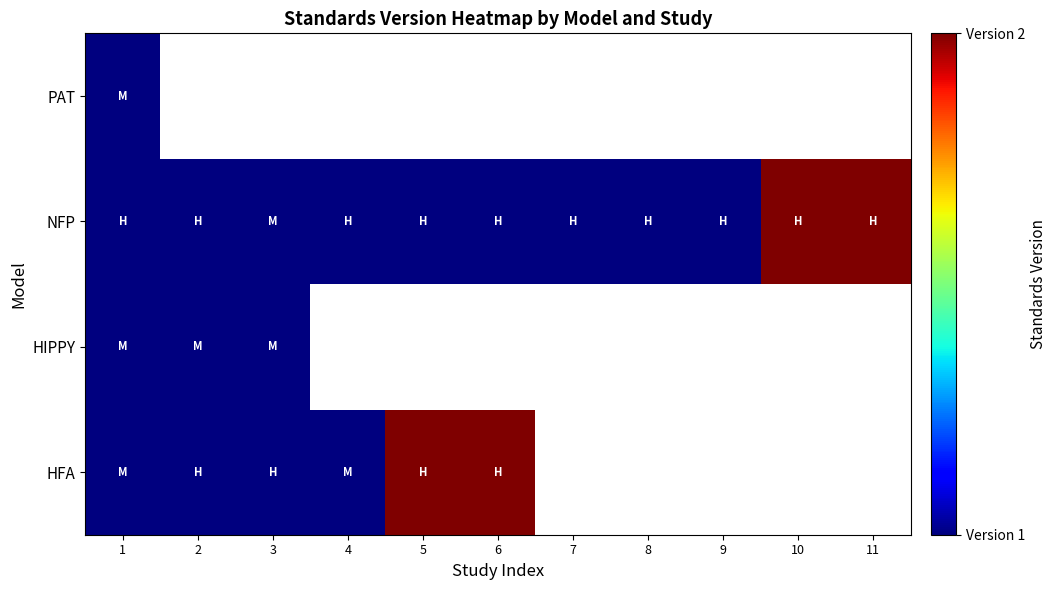

Rank the categories by NFP value from highest to lowest.

10, 11, 1, 2, 3, 4, 5, 6, 7, 8, 9